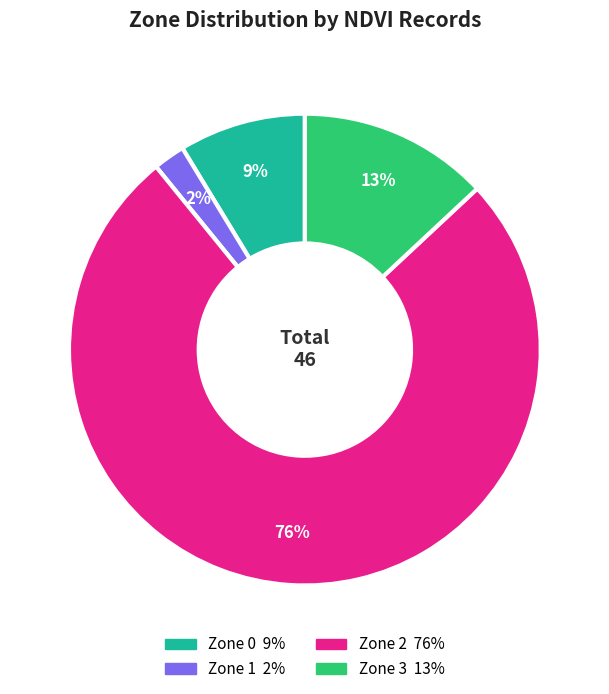

To the nearest percent, what is the combined percentage of Zone 2 and Zone 0?

85%